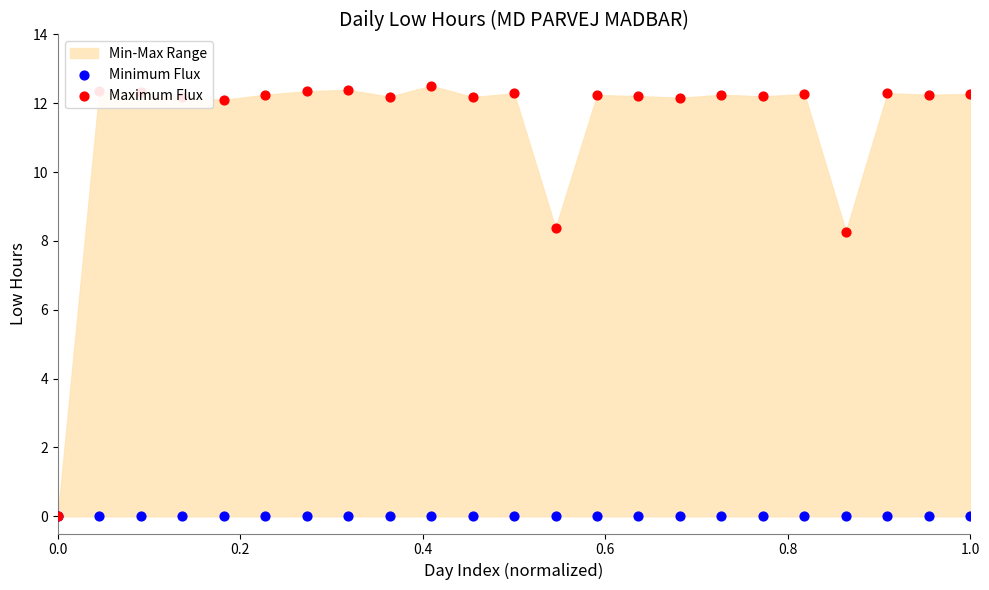

Which series has the largest total across all categories?

Maximum Flux